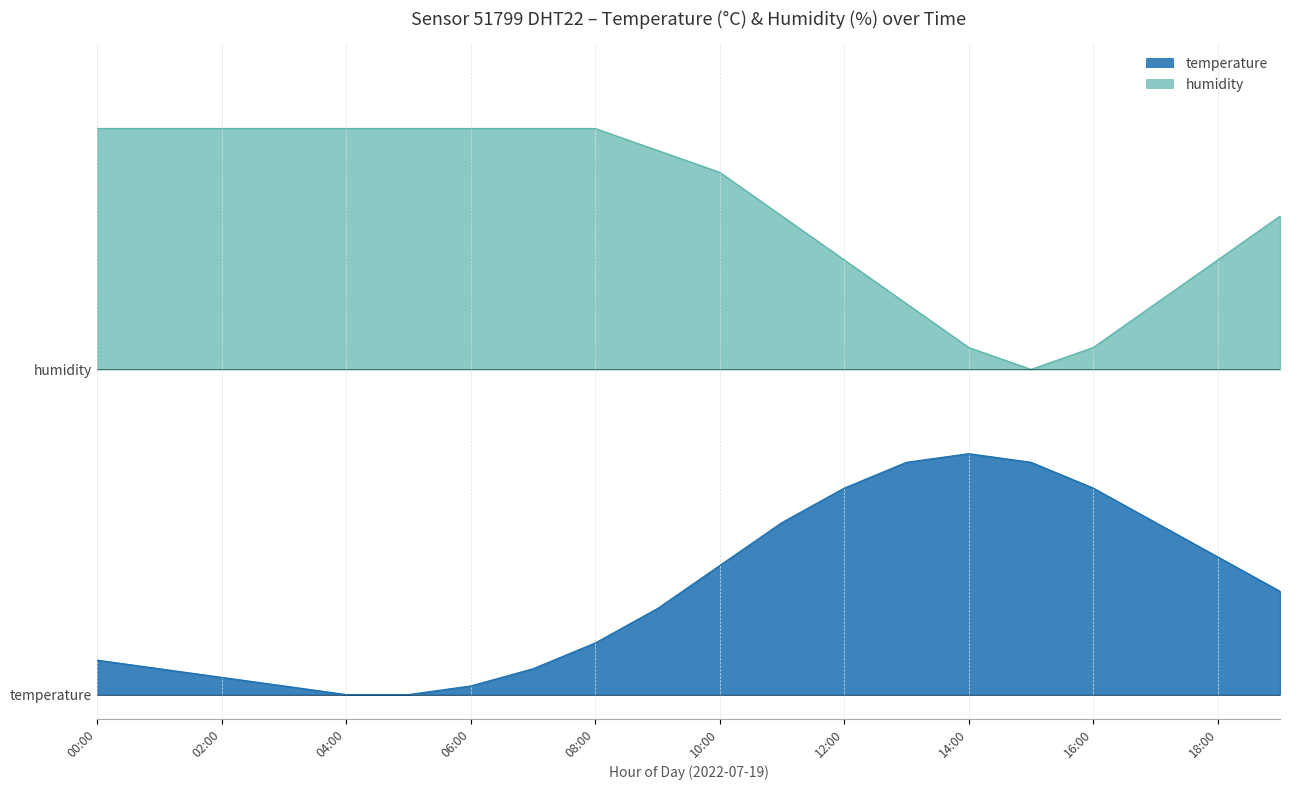

True or false: temperature and humidity cross at least once.

False